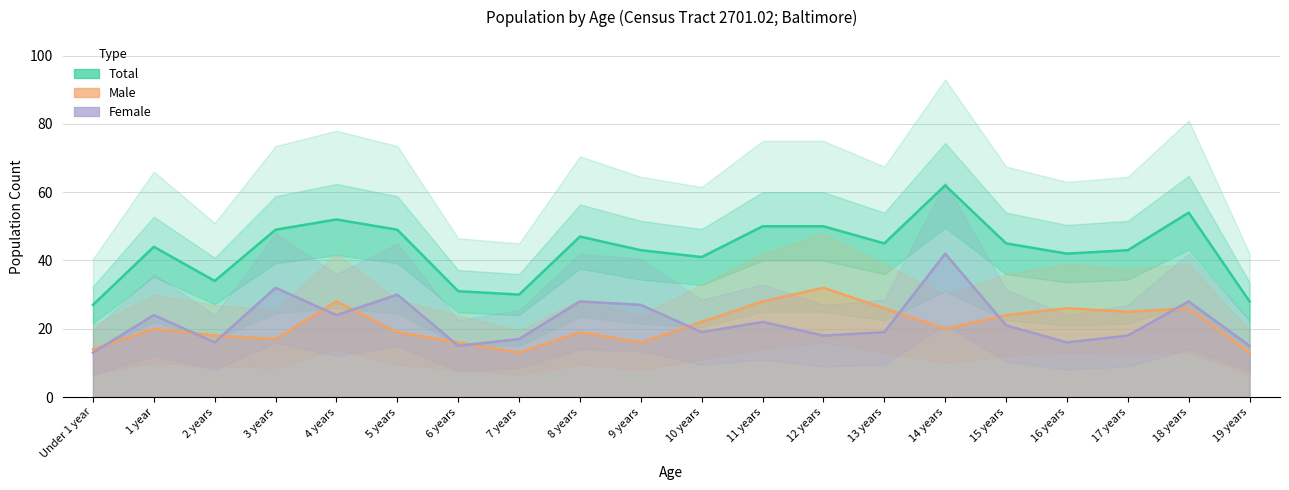

Read the Male value at 15 years.

24